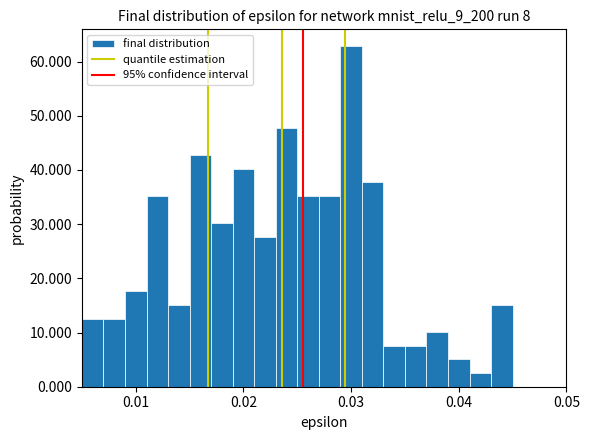

Read against the x-axis, roughly where is the centre of the tallest bar?

0.030